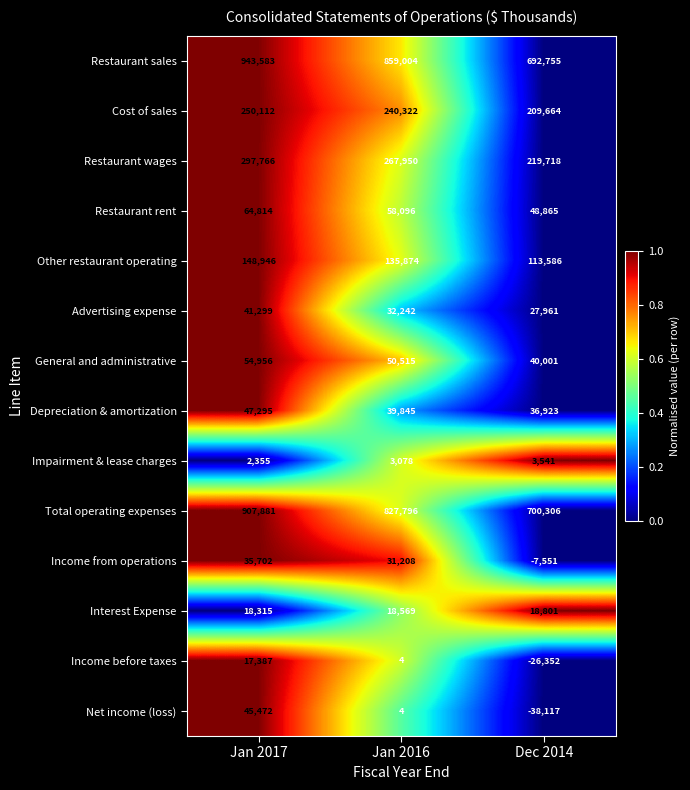

Rank the series at Jan 2017 from lowest to highest value.

Impairment & lease charges, Income before taxes, Interest Expense, Income from operations, Advertising expense, Net income (loss), Depreciation & amortization, General and administrative, Restaurant rent, Other restaurant operating, Cost of sales, Restaurant wages, Total operating expenses, Restaurant sales